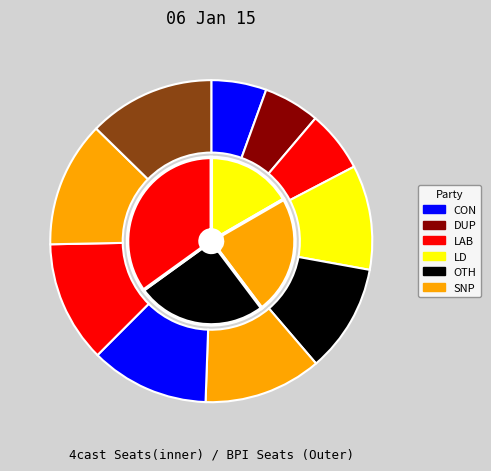

Is The Explanation whereof the majority of the pie?

No